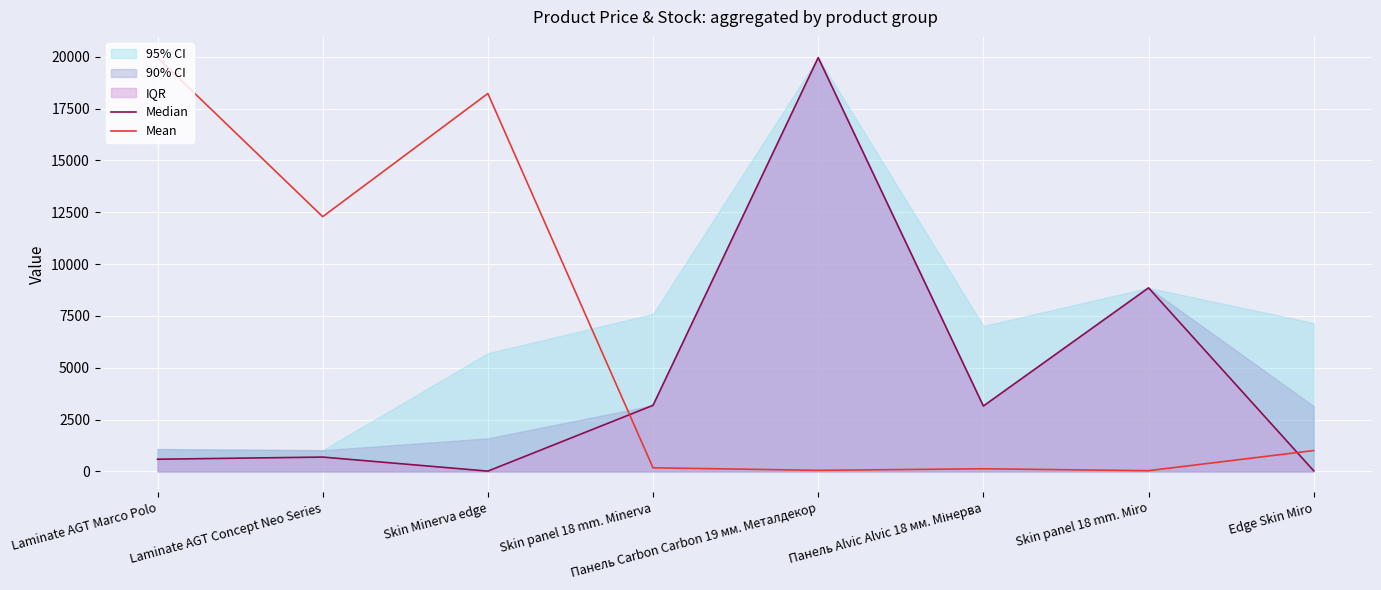

Reading left to right, transcribe all the data shown in this chart.

Median: 589.9	693.7	16.0	3190.5	19964.2	3157.9	8856.7	31.5
Mean: 19964.2	12291.1	18232.0	175.9	54.1	128.6	37.2	1008.2